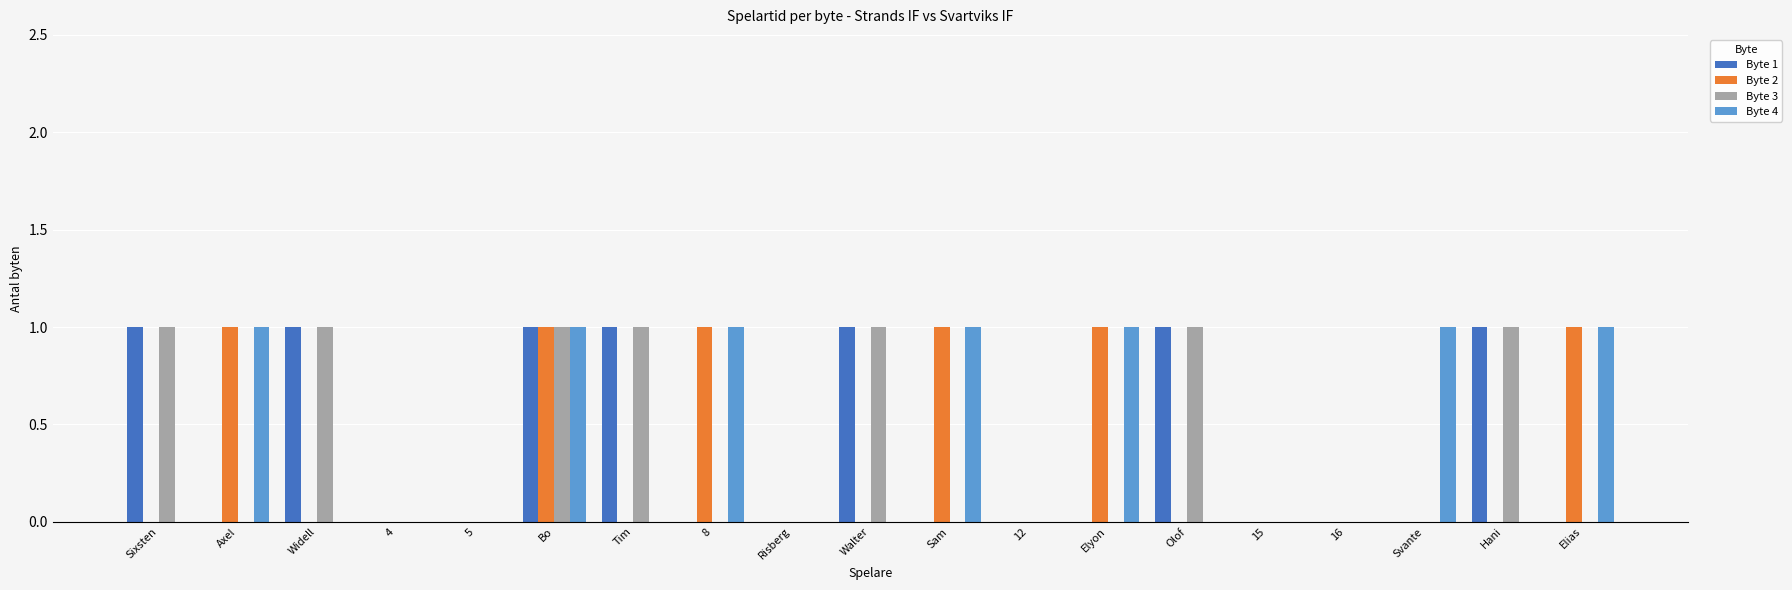

What is the total value across all series at Svante?

1